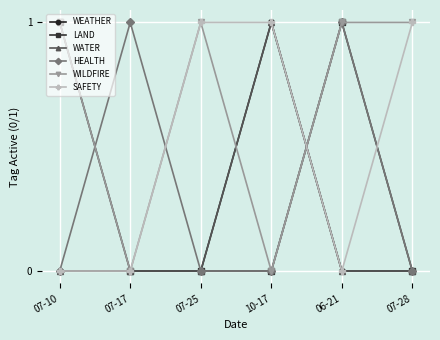

Between 07-10 and 10-17, which series saw the biggest shift?

WEATHER